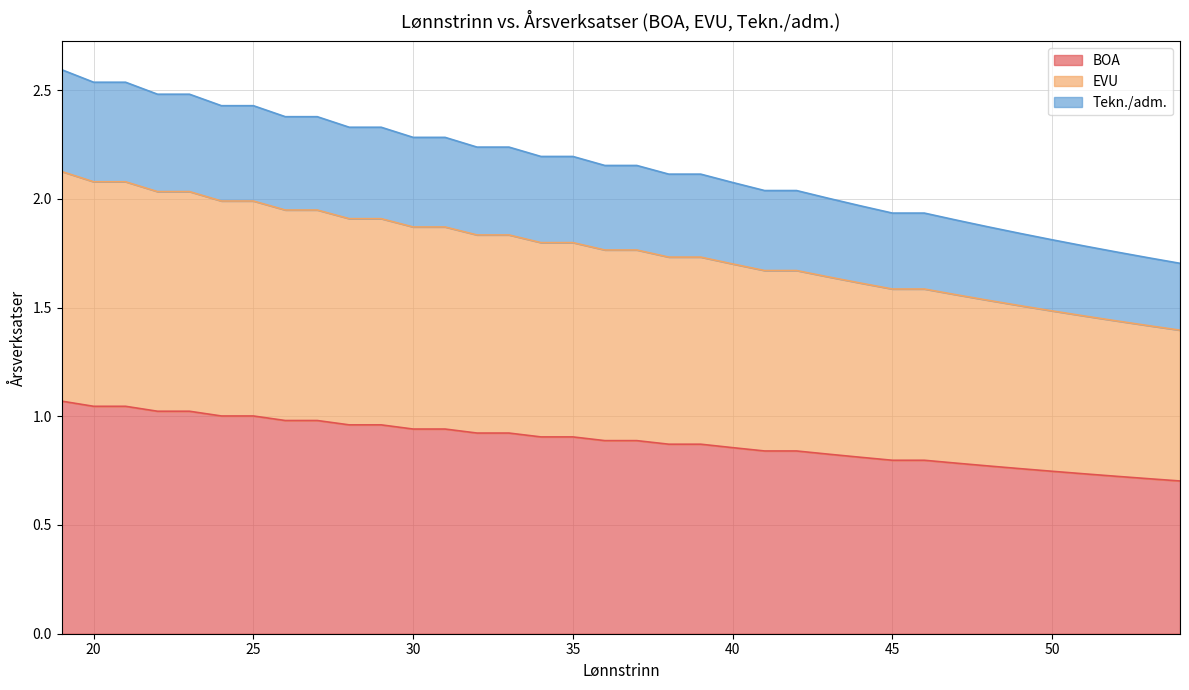

True or false: BOA and EVU intersect in this chart.

False